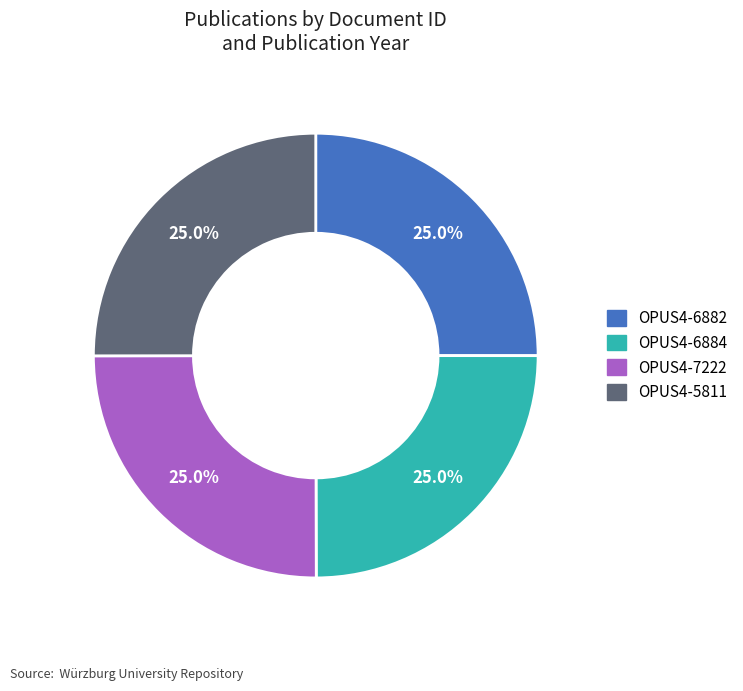

What is the total percentage of OPUS4-5811 and OPUS4-7222?

50.0%